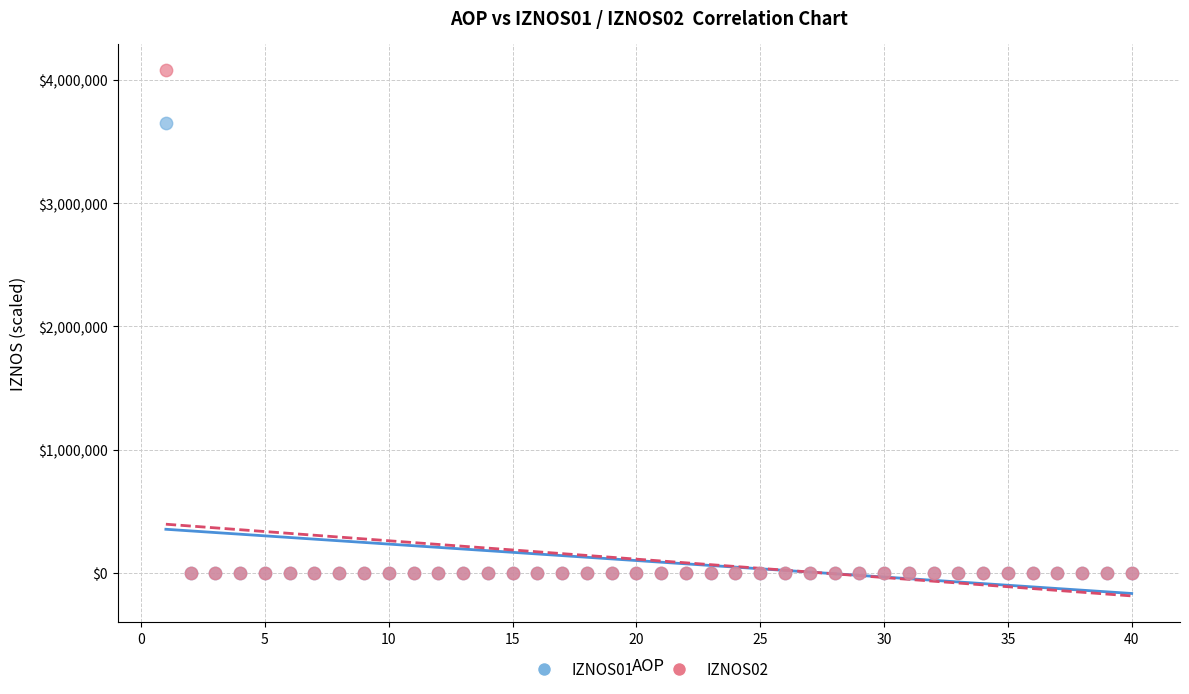

What are all the series names shown in the legend?

IZNOS01, IZNOS02